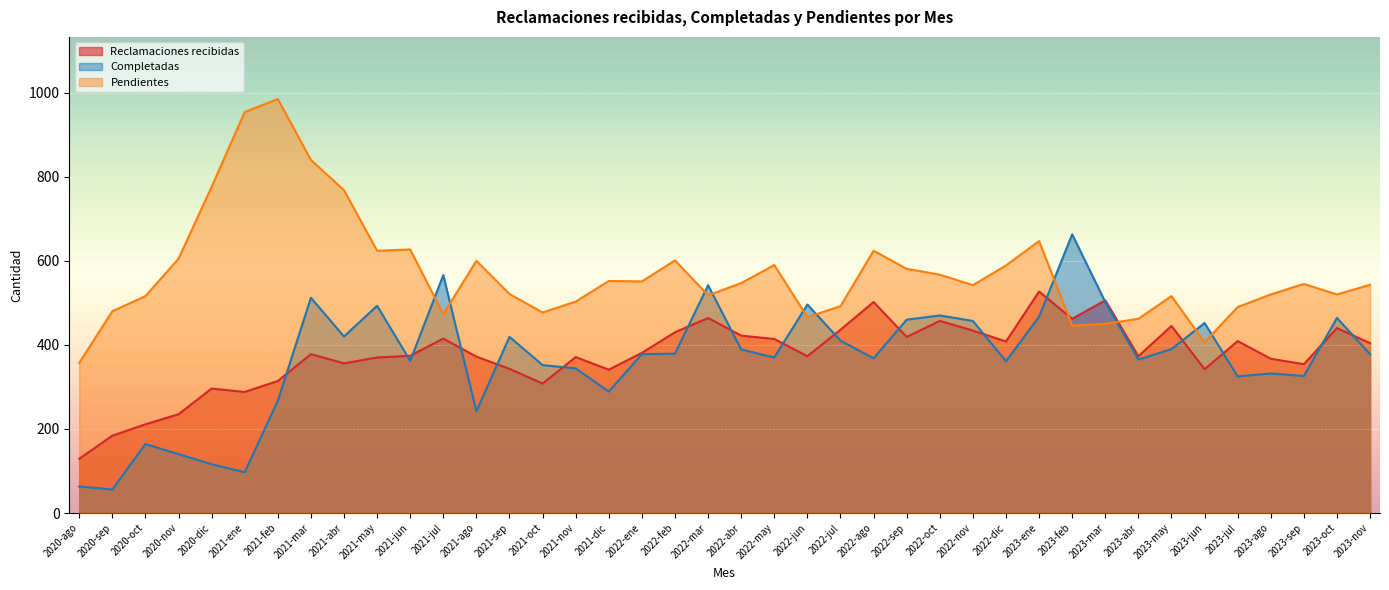

What is the approximate value of Pendientes at 2021-may?

624